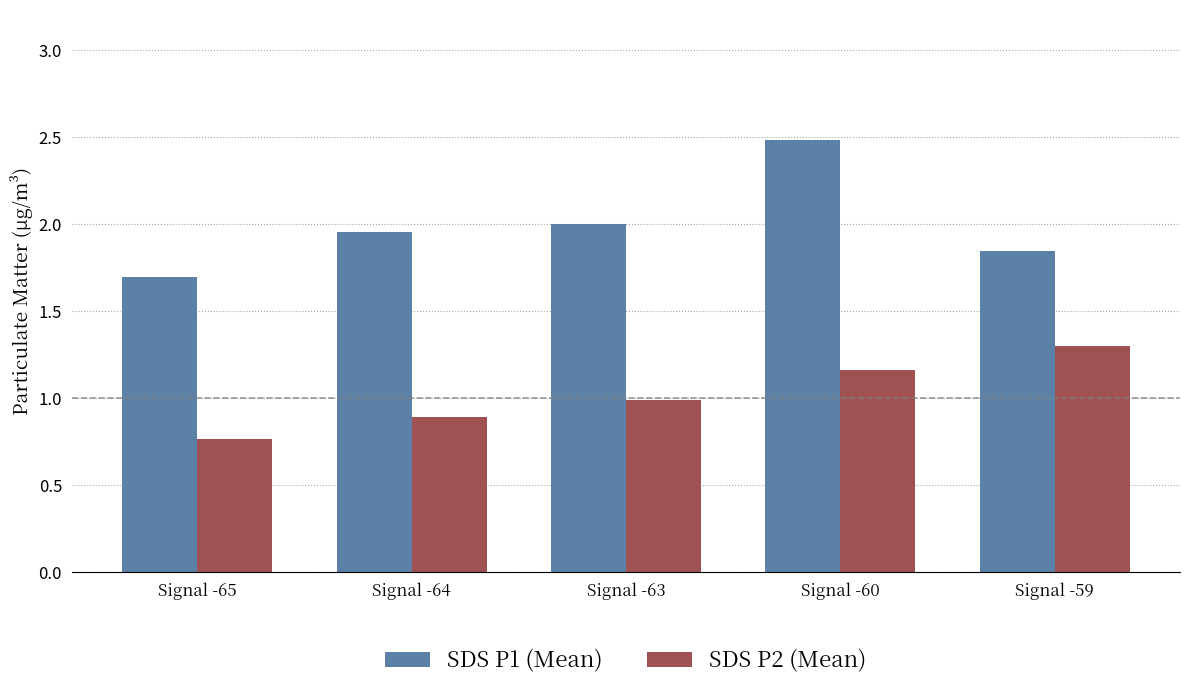

Count the number of data series in this chart.

2